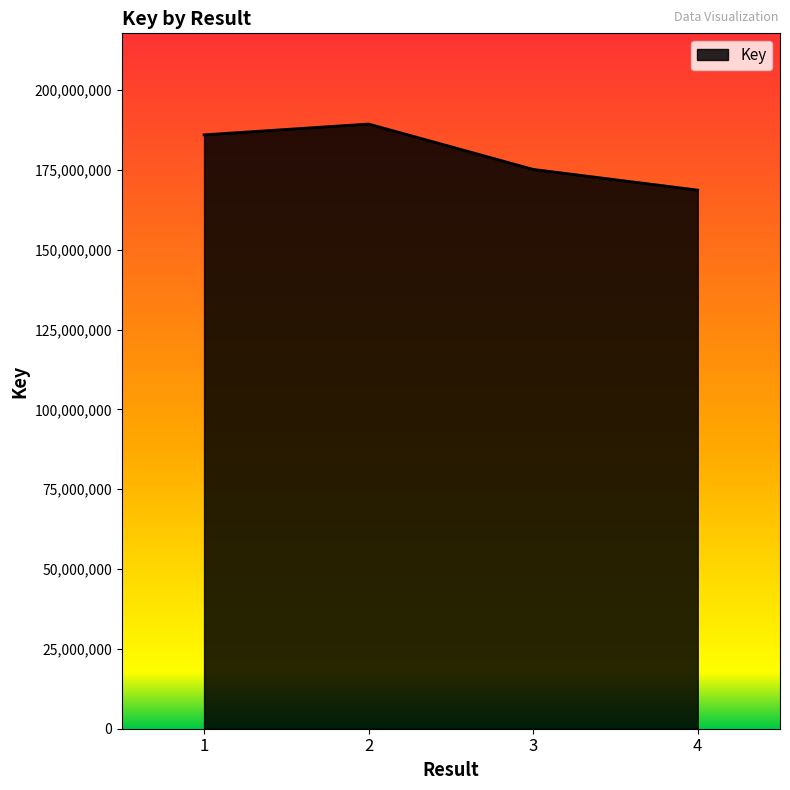

How many lines are shown in the chart?

1